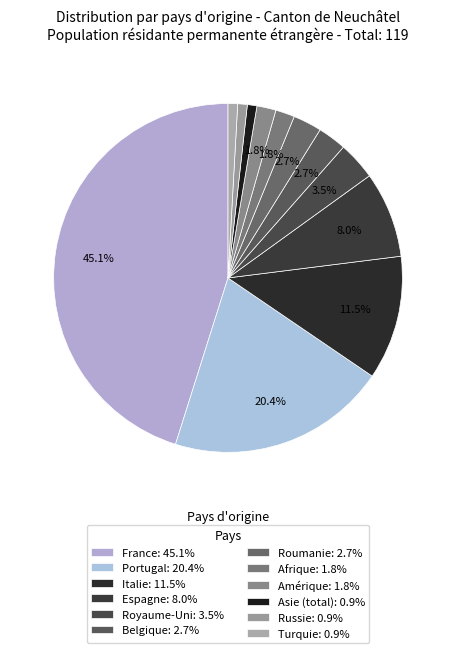

Is it true that Royaume-Uni is 9% of the pie?

False